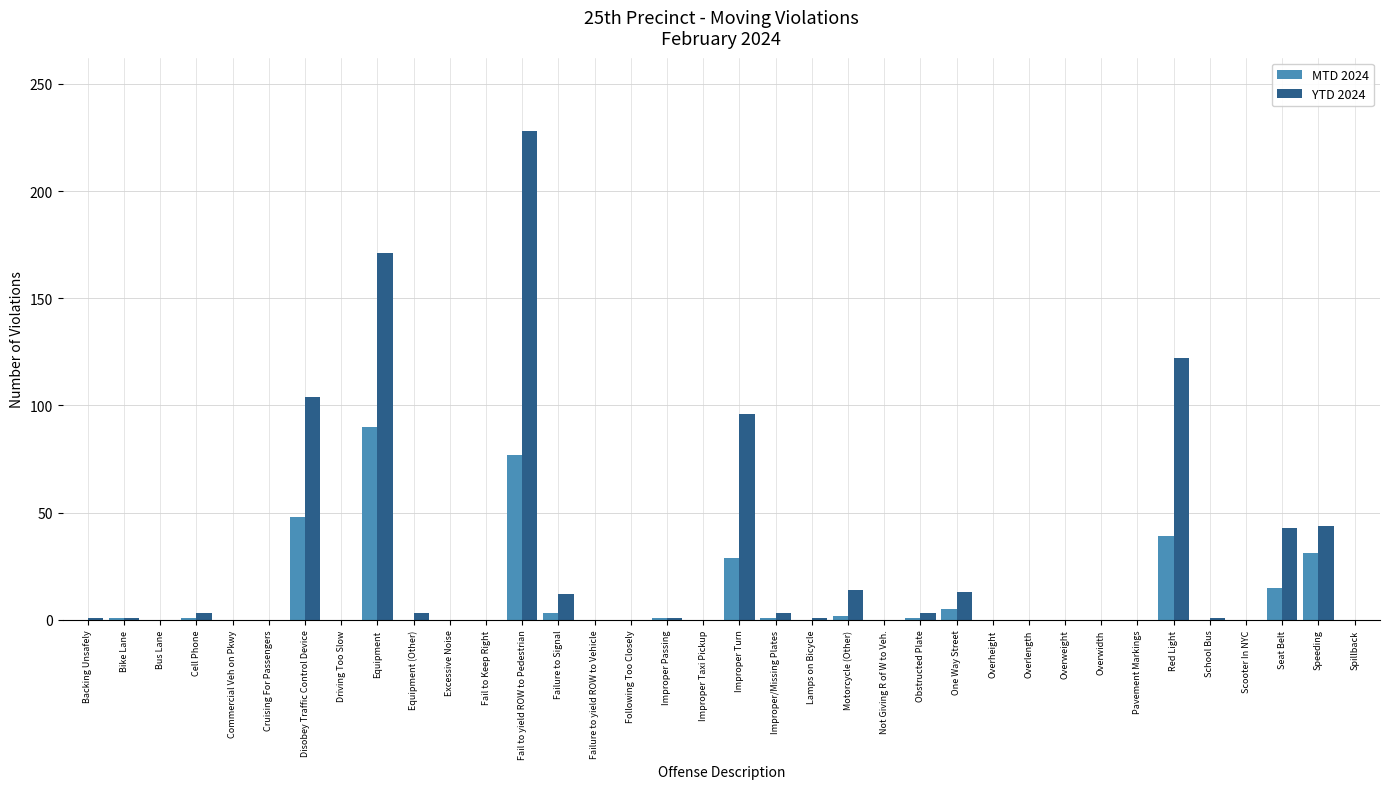

Is it true that MTD 2024 equals -43 at Excessive Noise?

False